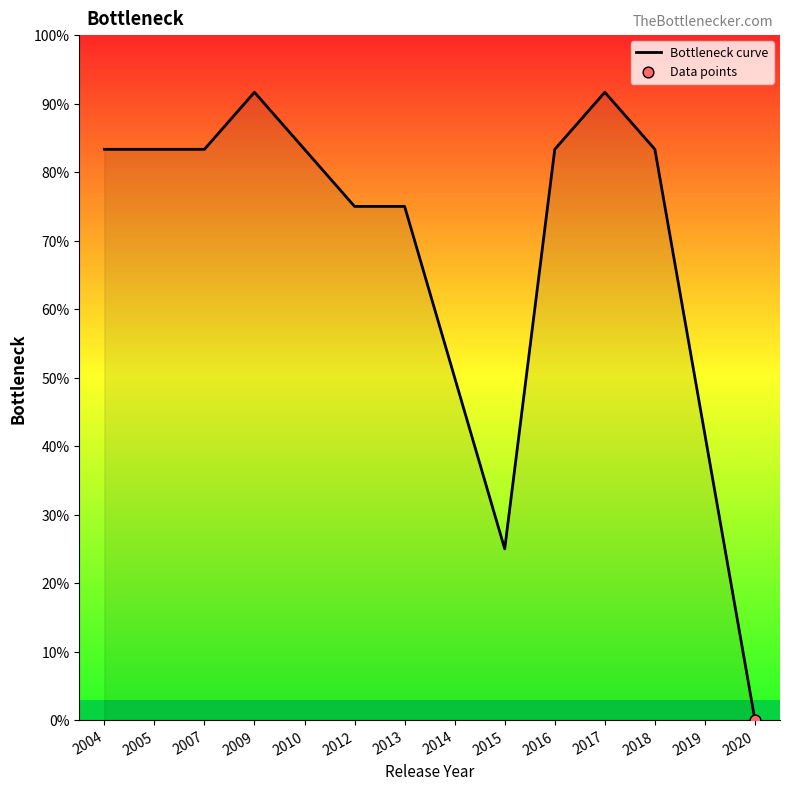

What is the change in value from 2004 to 2009?

+8.3